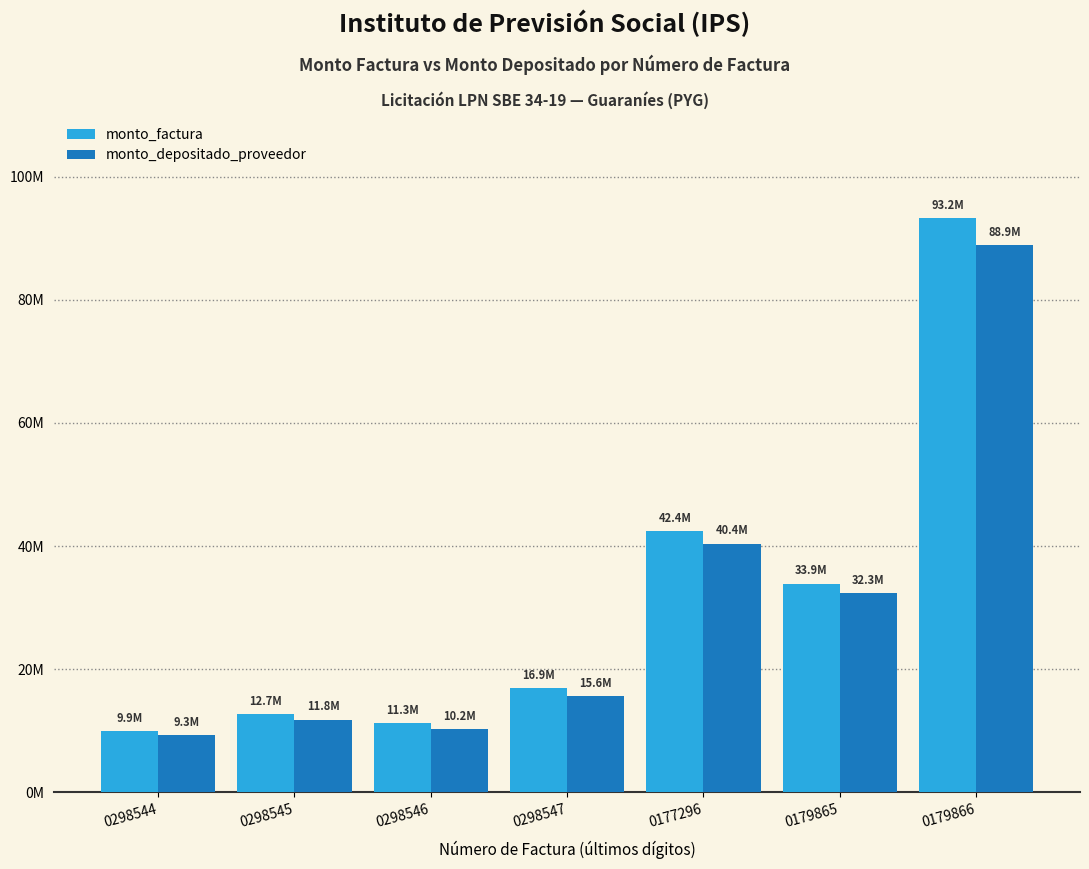

What is the difference between the maximum and minimum values in the monto_factura series?

83337500